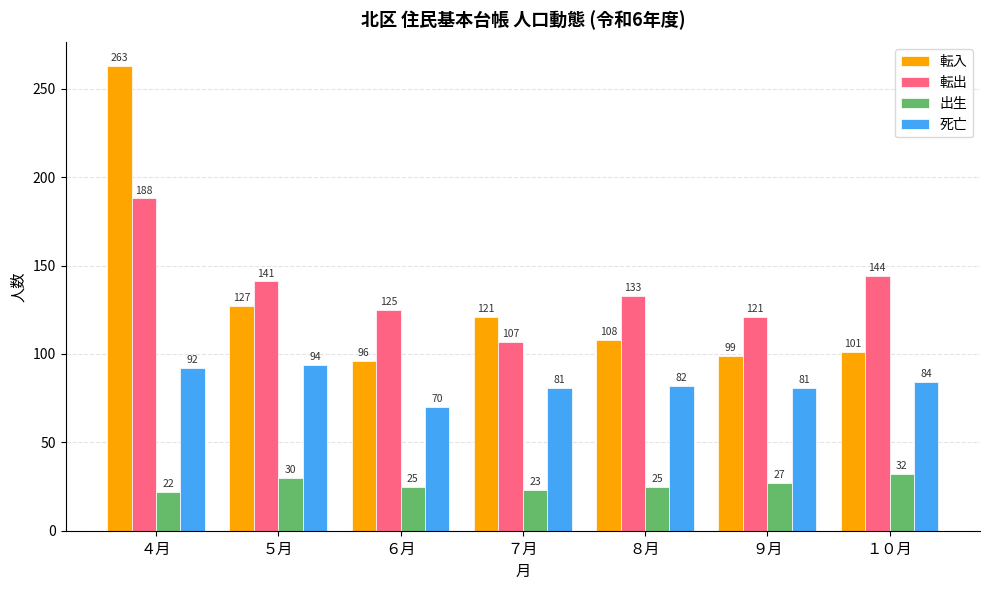

What is the difference between the highest and lowest values at ８月?

108